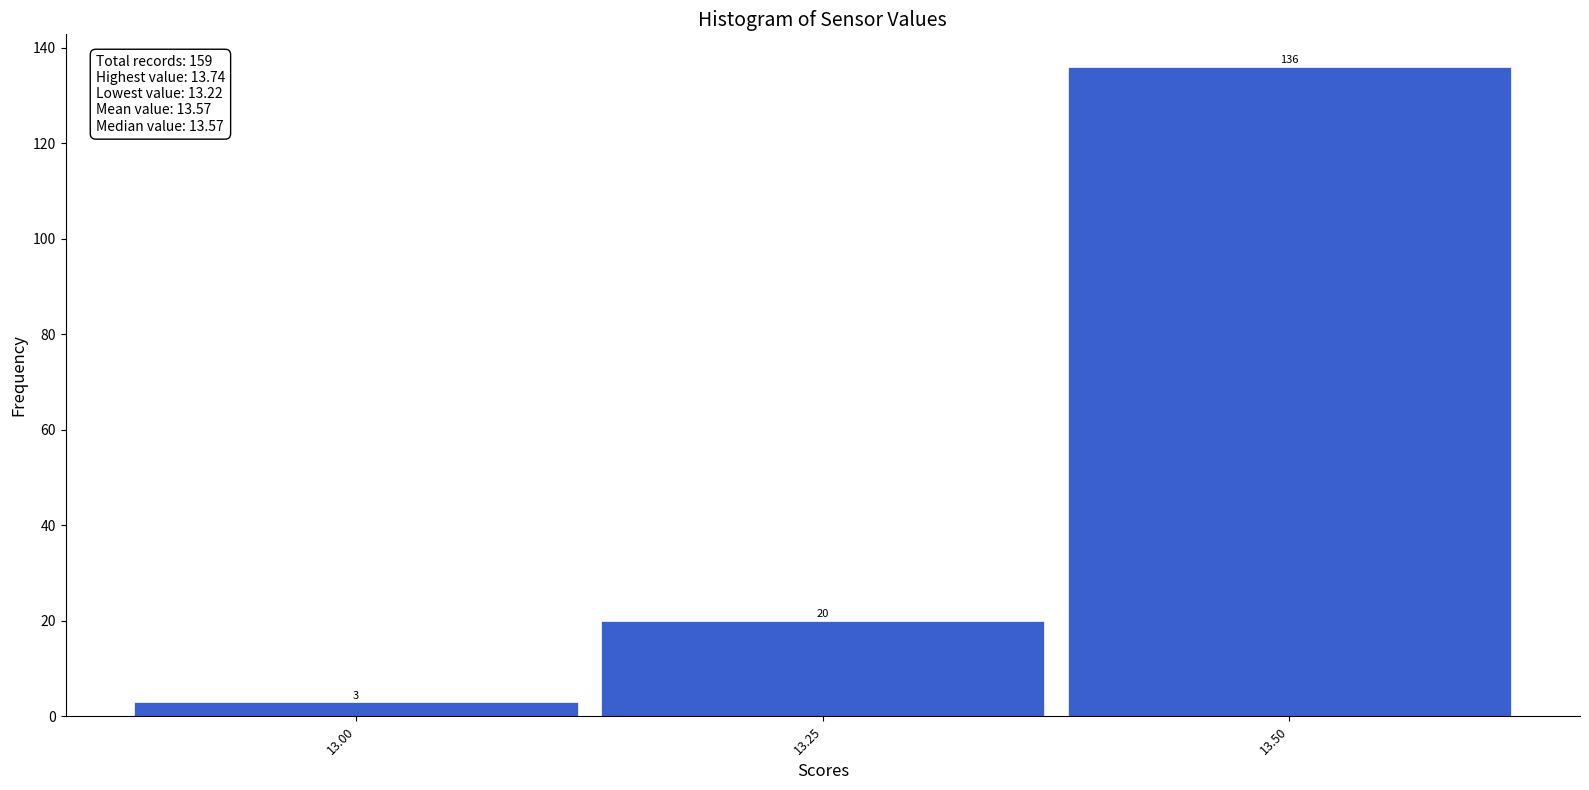

Reading left to right, transcribe all the data shown in this chart.

13.00=3	13.25=20	13.50=136